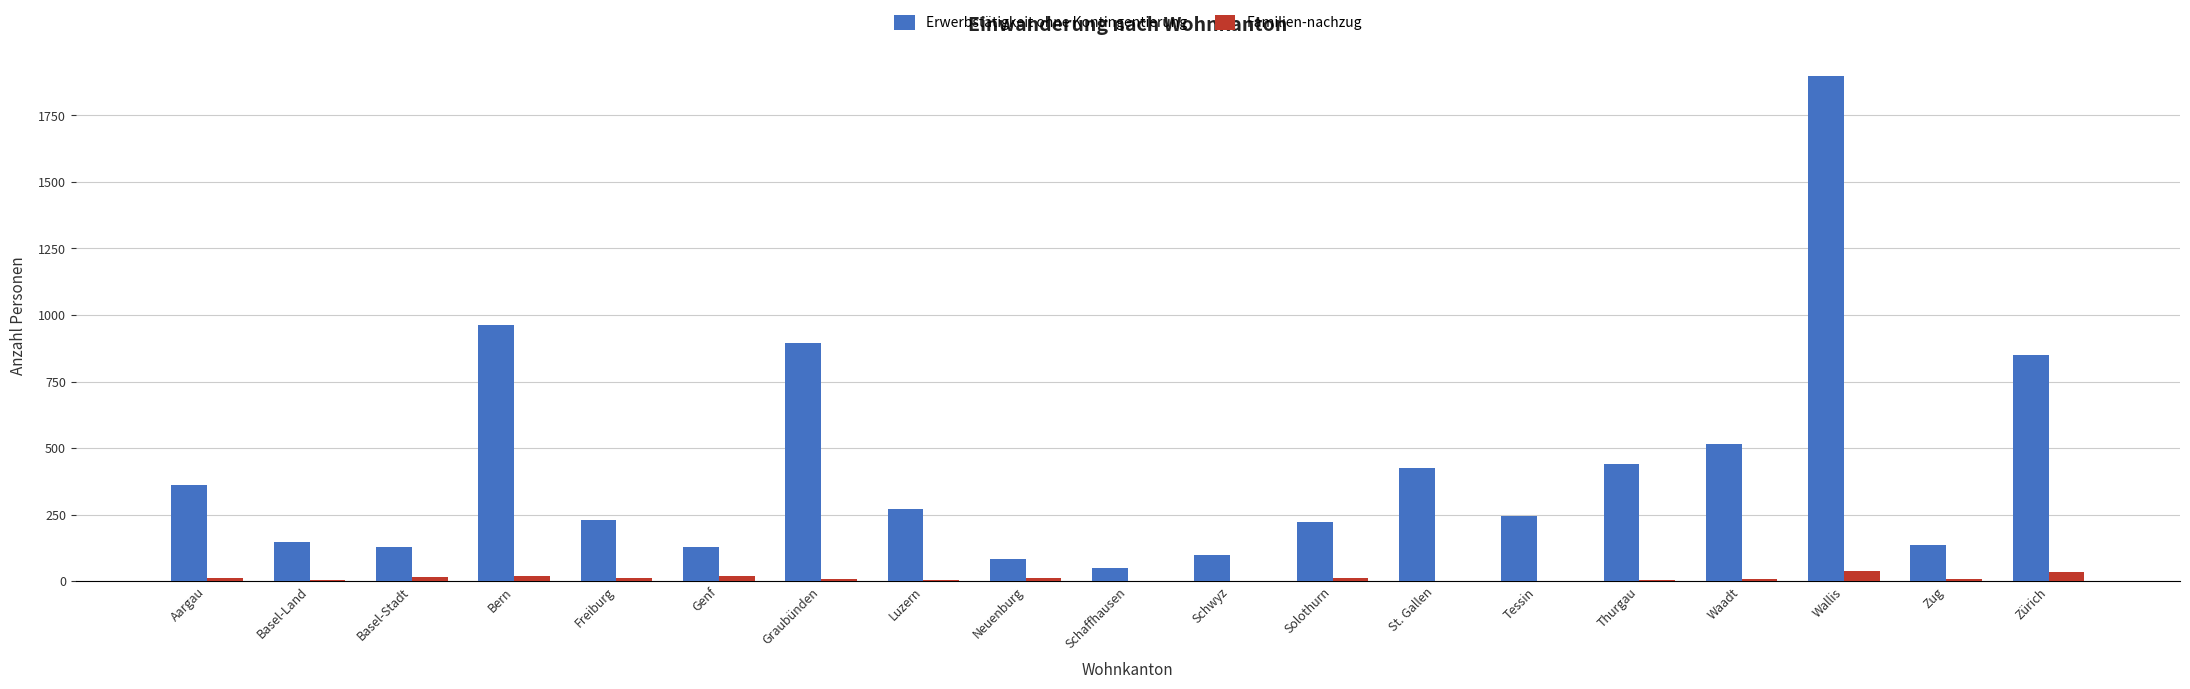

What are all the series names shown in the legend?

Erwerbstätigkeit ohne Kontingentierung, Familien-nachzug